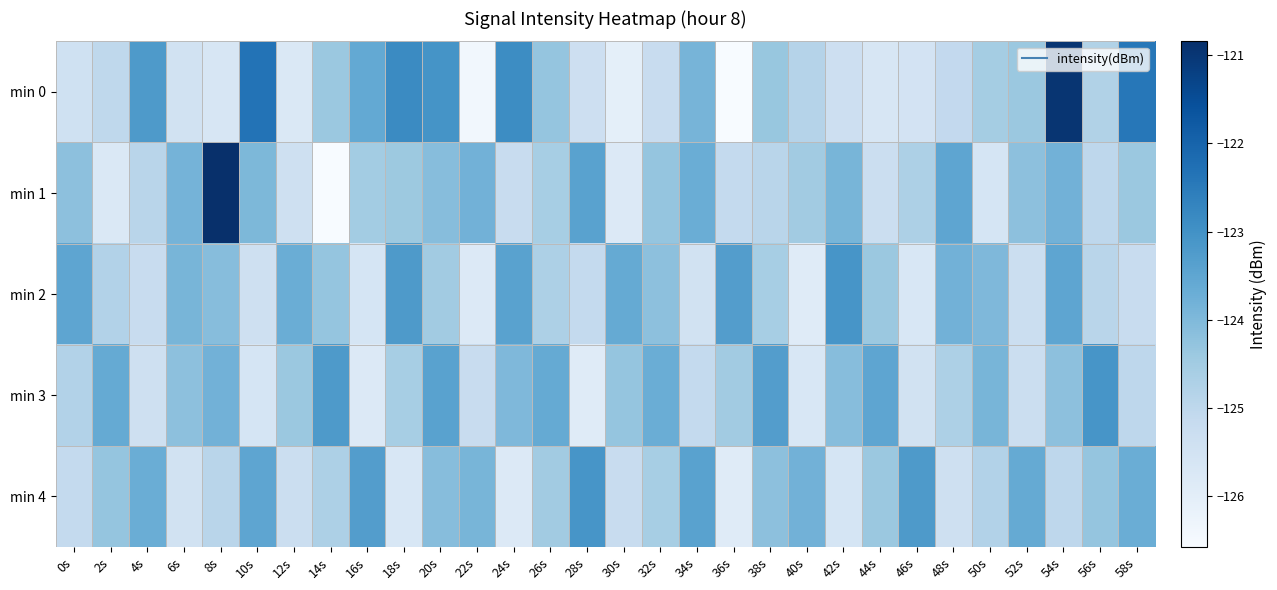

Which has a higher value, 56s or 38s?

38s